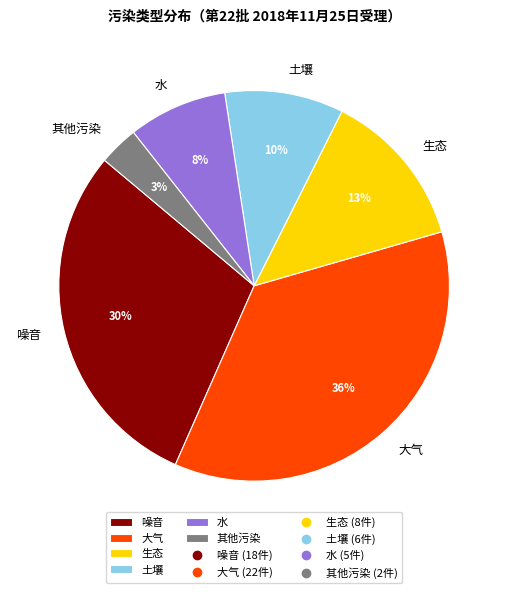

How many segments does this pie chart have?

6